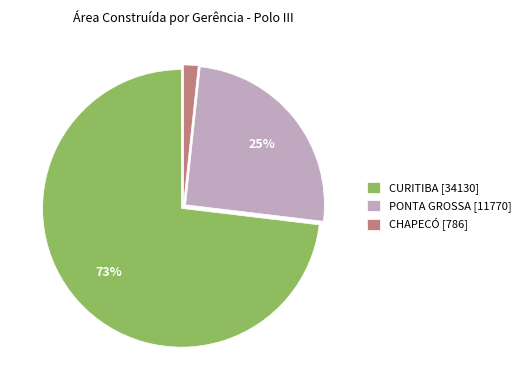

Combined, do CURITIBA [34130] and CHAPECÓ [786] account for over 50%?

Yes